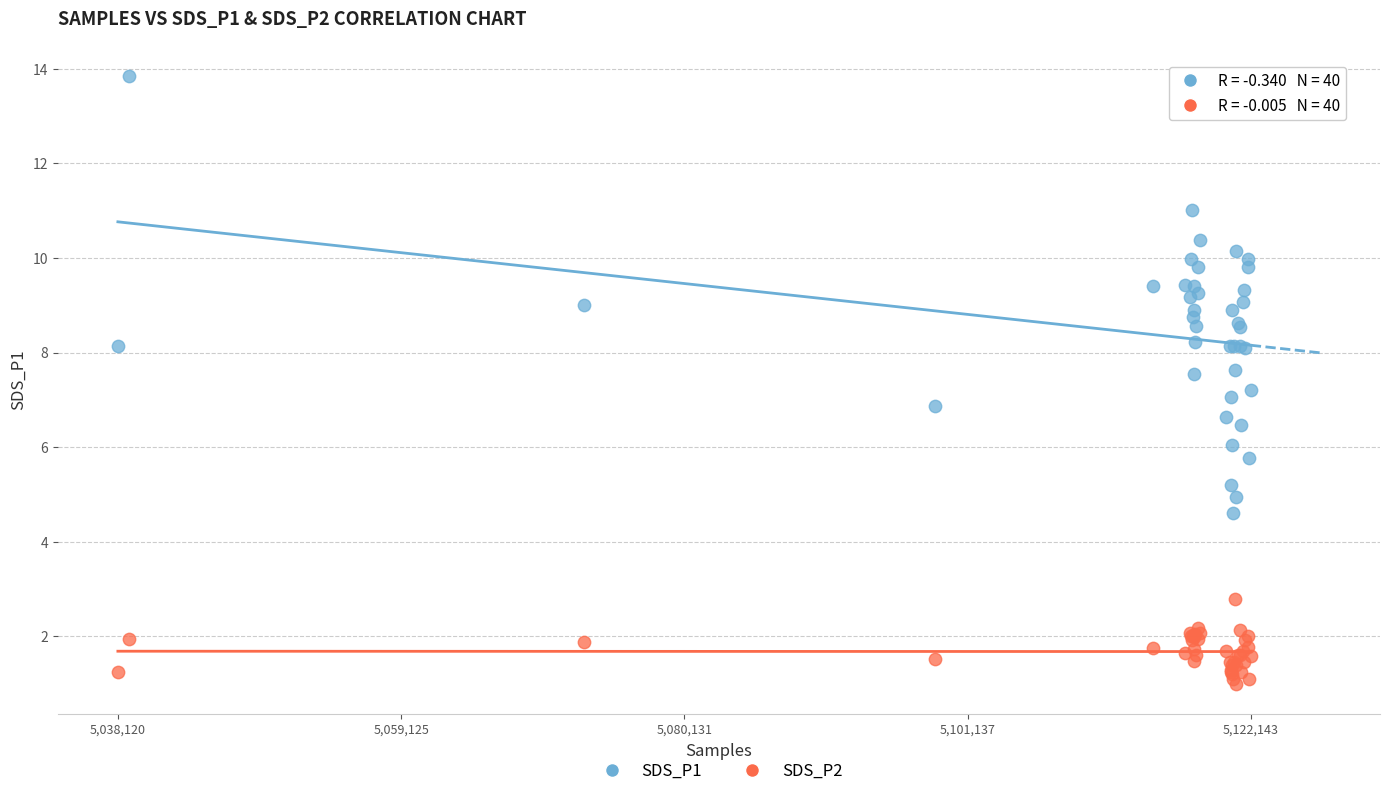

What is the X range (max minus min) for the scatter plot?

84023.0